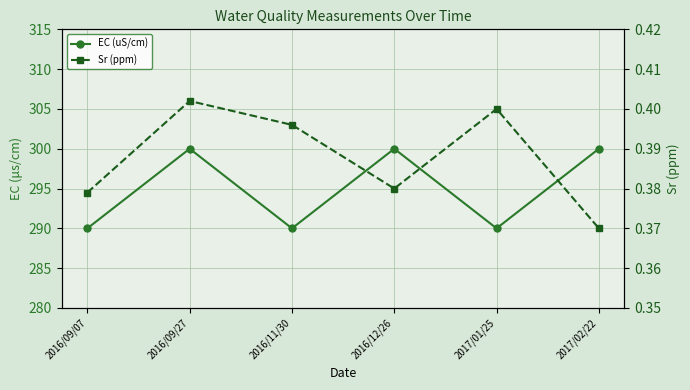

What is the average value of the Sr (ppm) series?

0.4